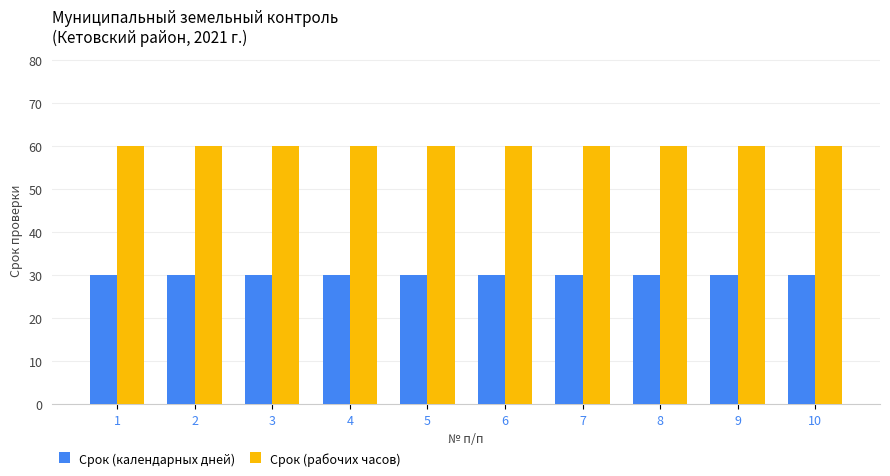

What is the greatest value displayed?

60